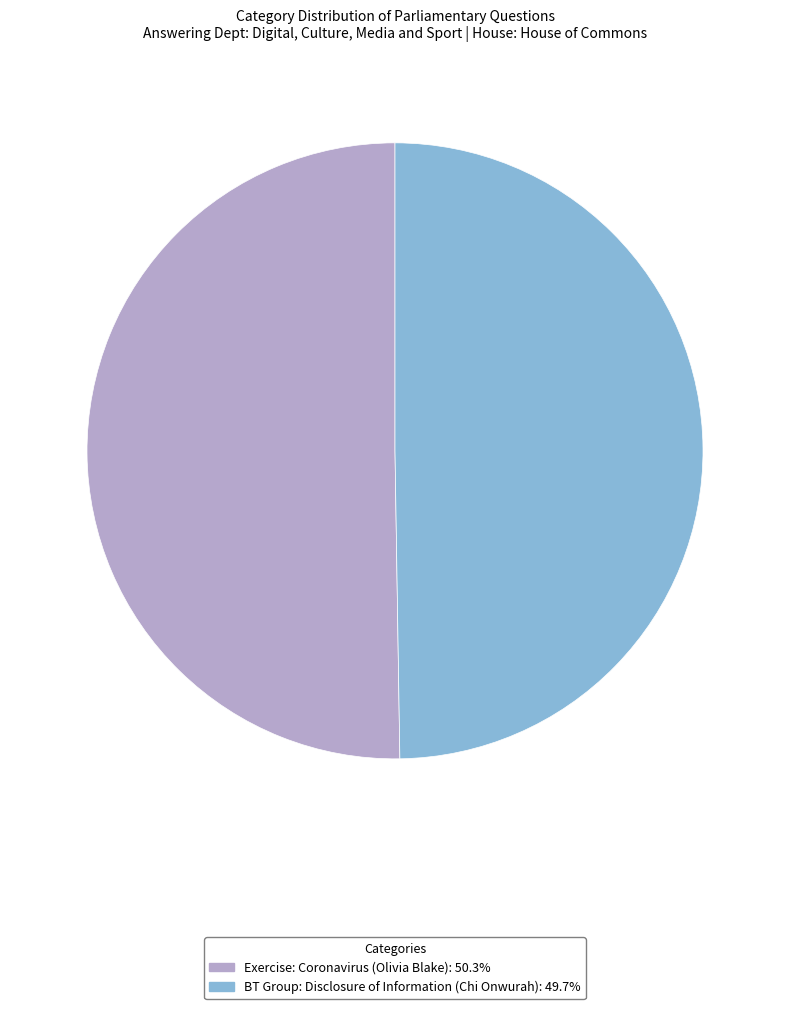

How many segments does this pie chart have?

2